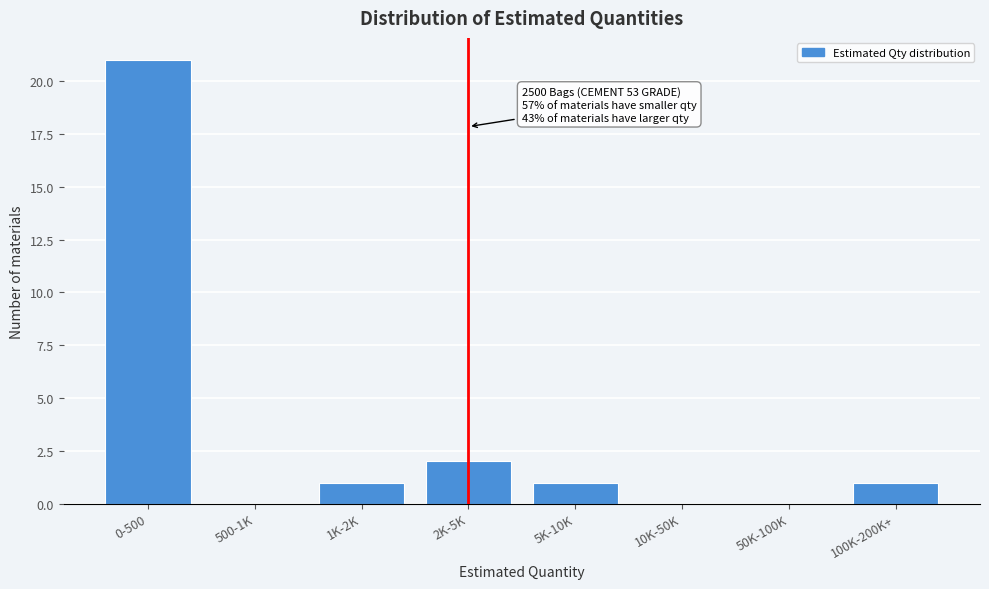

Reading right to left, list all the values displayed in this chart.

100K-200K+=1	50K-100K=0	10K-50K=0	5K-10K=1	2K-5K=2	1K-2K=1	500-1K=0	0-500=21